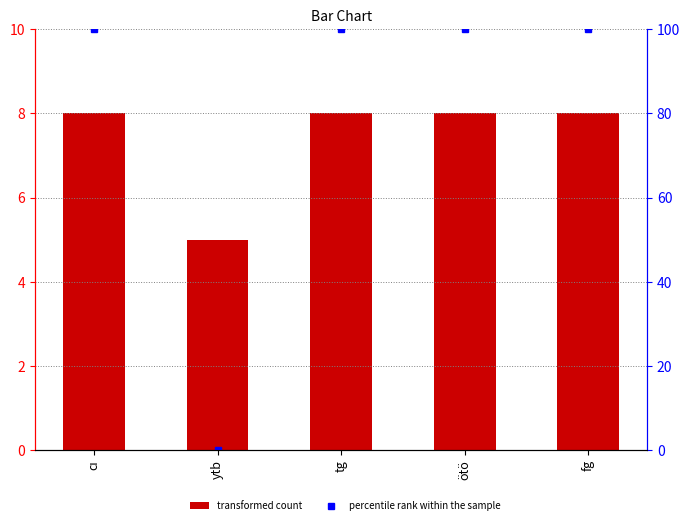

Is it true that percentile rank within the sample equals 100 at fg?

True